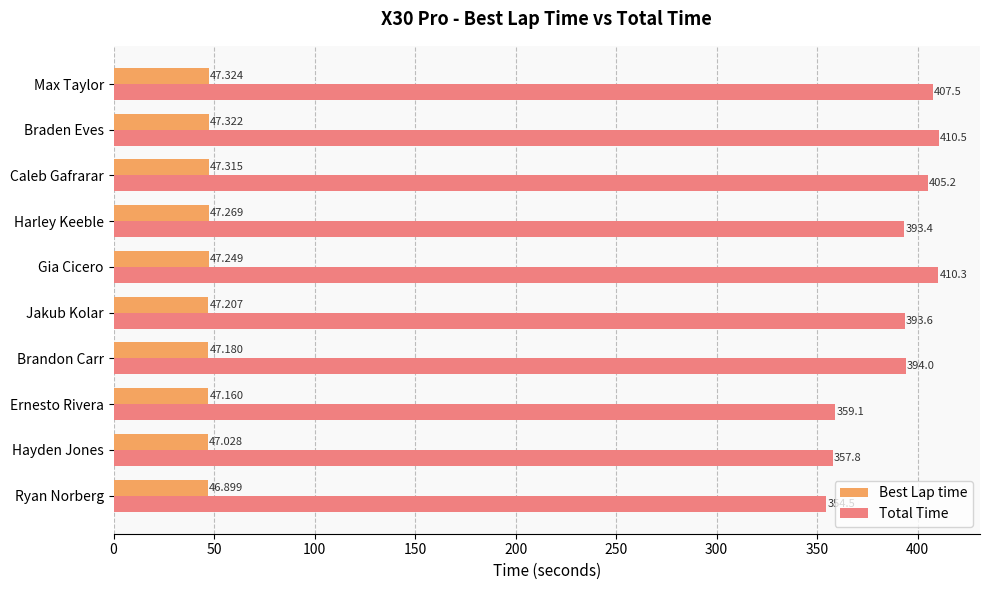

Which series has the largest range (max minus min)?

Total Time